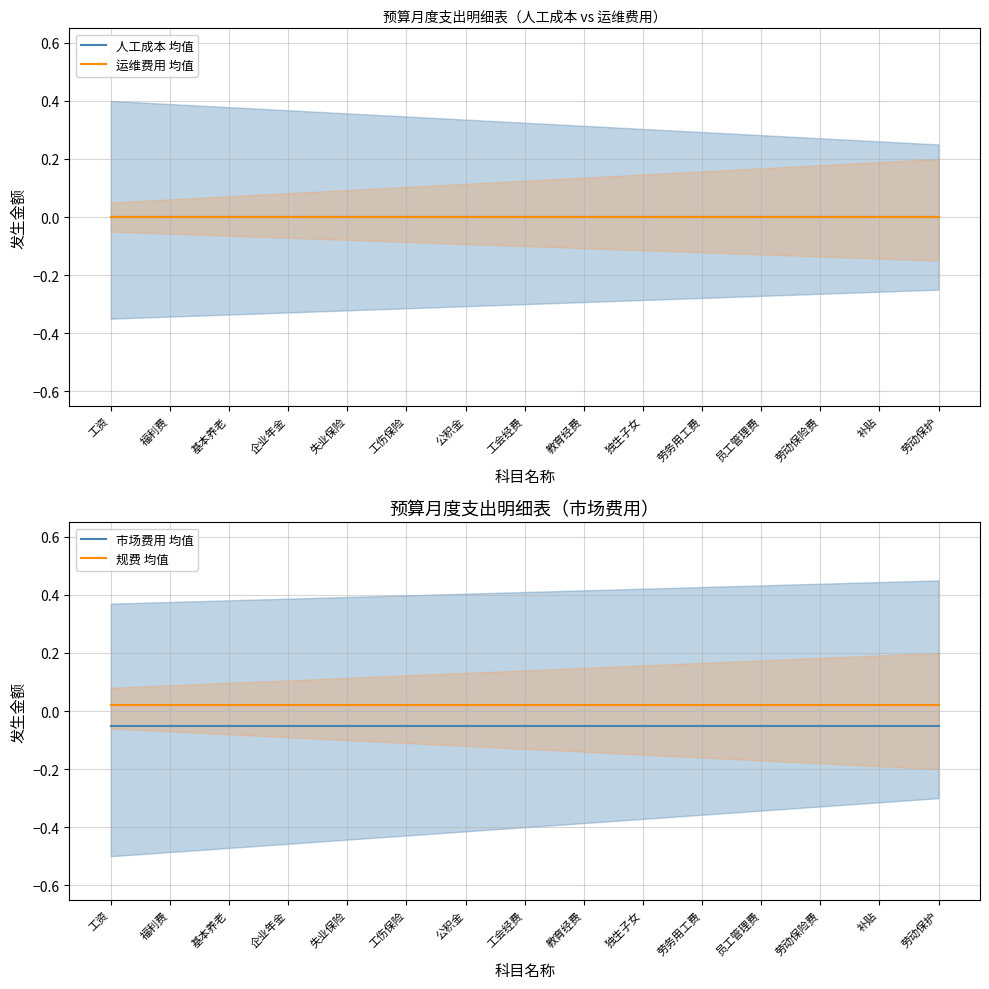

What position from the right is 劳务用工费?

5